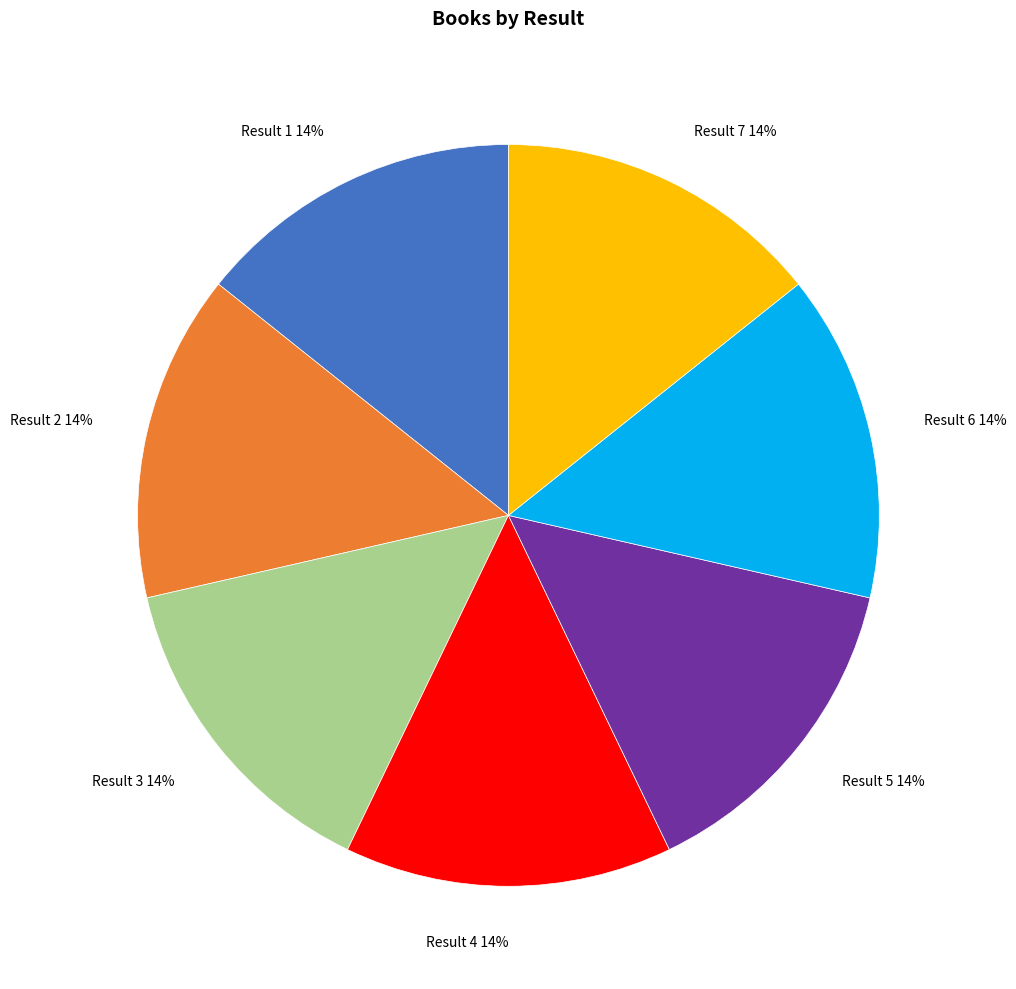

Approximately how many times larger is the value at Result 1 compared to Result 5?

1.0